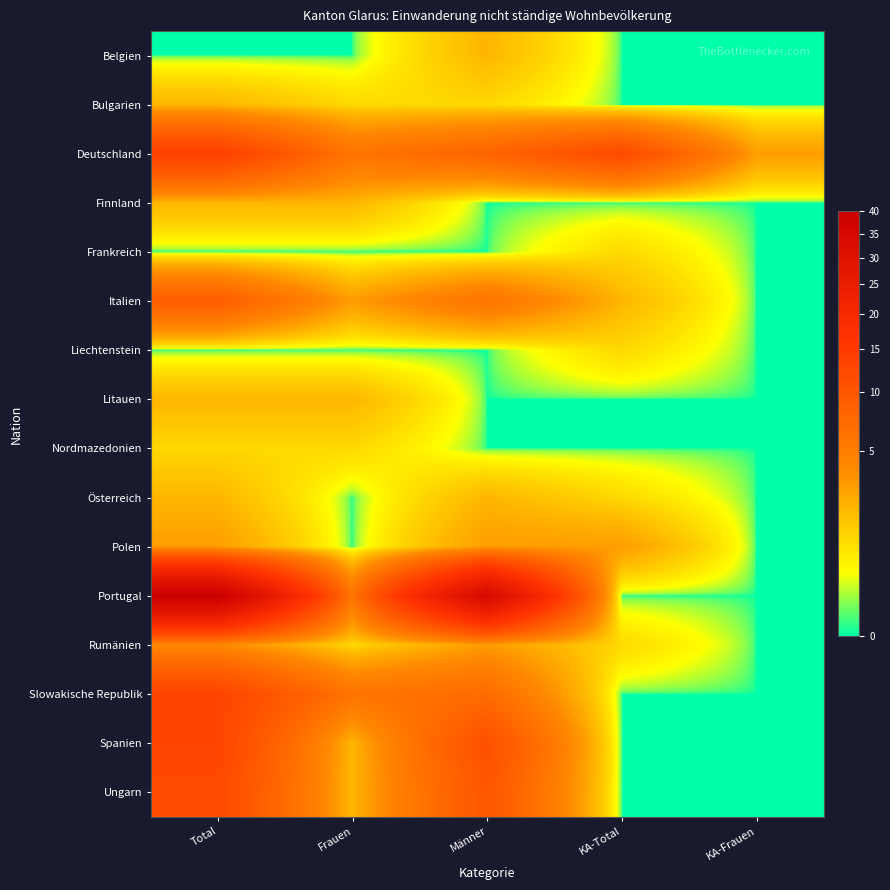

Rank the series by their maximum value, from highest to lowest.

Portugal, Deutschland, Slowakische Republik, Spanien, Ungarn, Italien, Rumänien, Polen, Belgien, Bulgarien, Finnland, Litauen, Österreich, Frankreich, Liechtenstein, Nordmazedonien